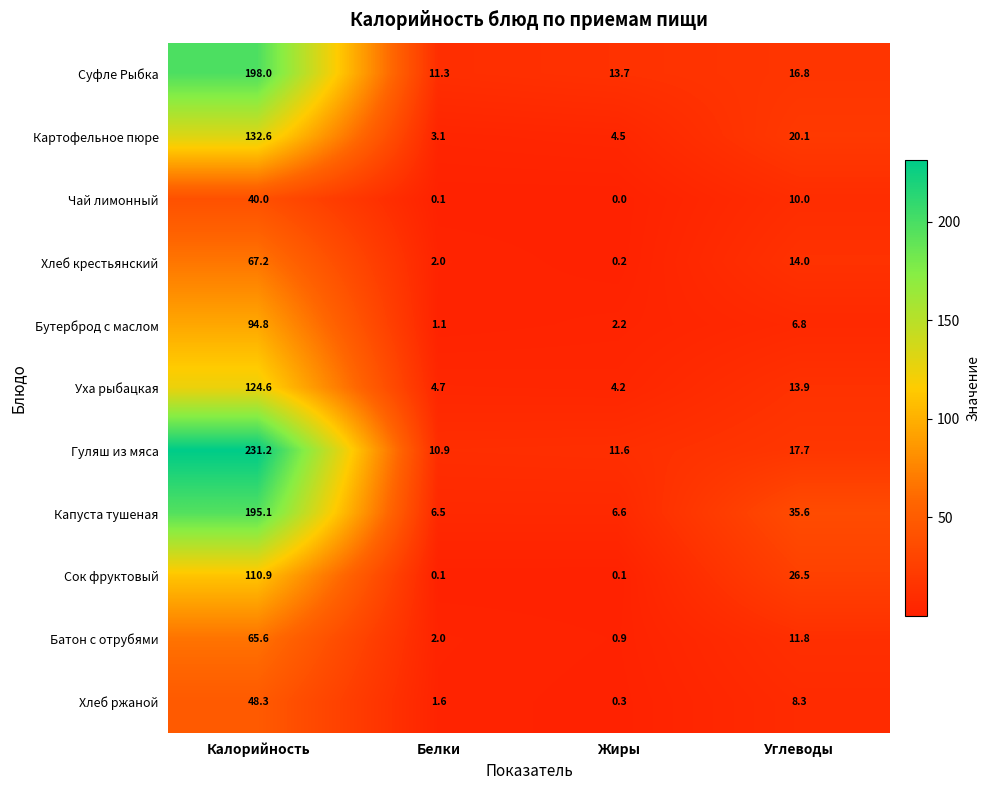

Which category has the lowest value in the Картофельное пюре series?

Белки